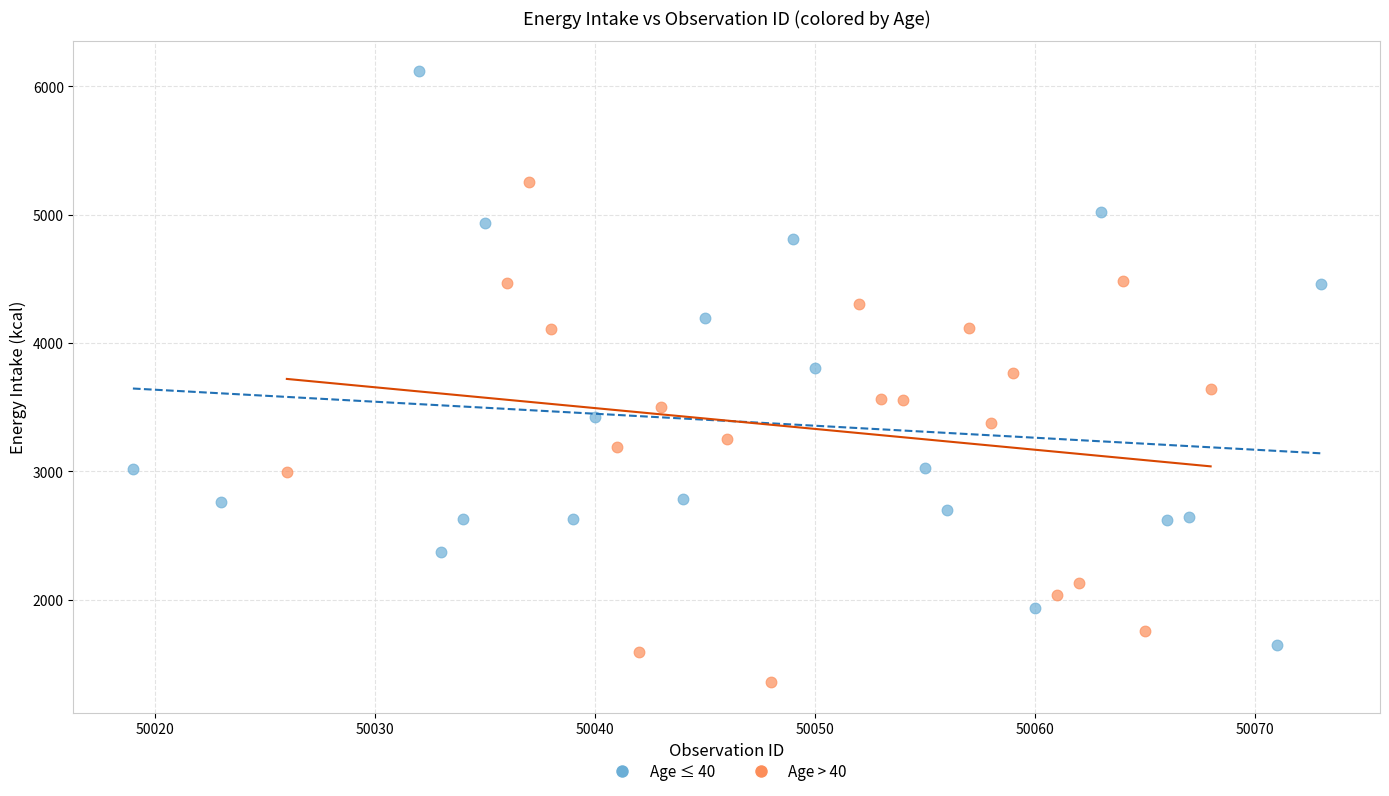

Which series contains the lowest Y value?

Age > 40